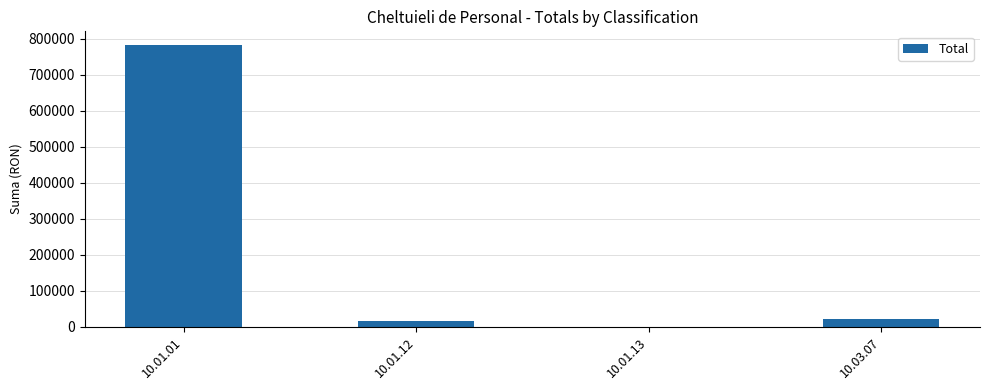

The chart shows a value of 21367 at 10.03.07. True or false?

True